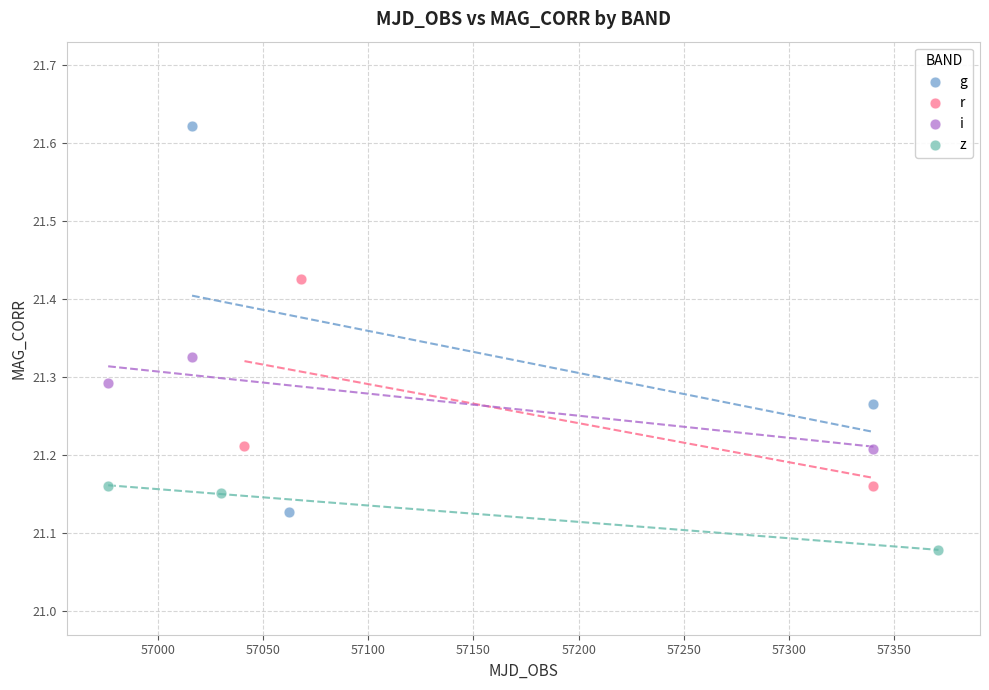

Which series has the largest Y range (max minus min)?

g